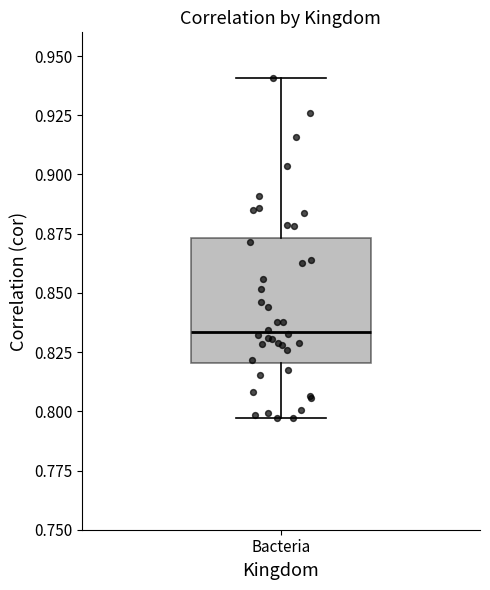

Where does the median line of the box for Bacteria sit on the y-axis? The values are not printed on the chart, so give them approximately, as read against the axis.

0.835